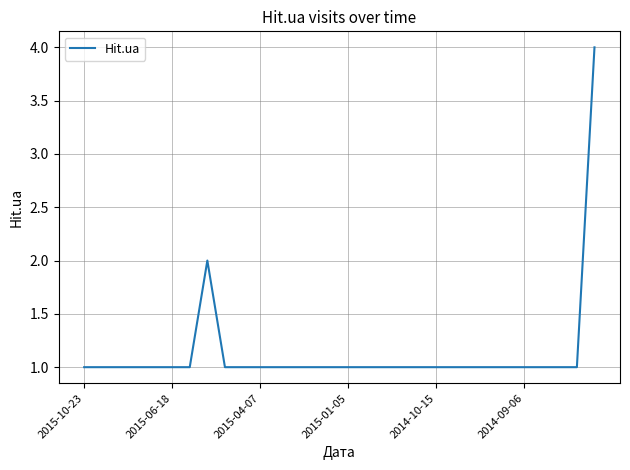

What is the maximum value shown in the chart?

4